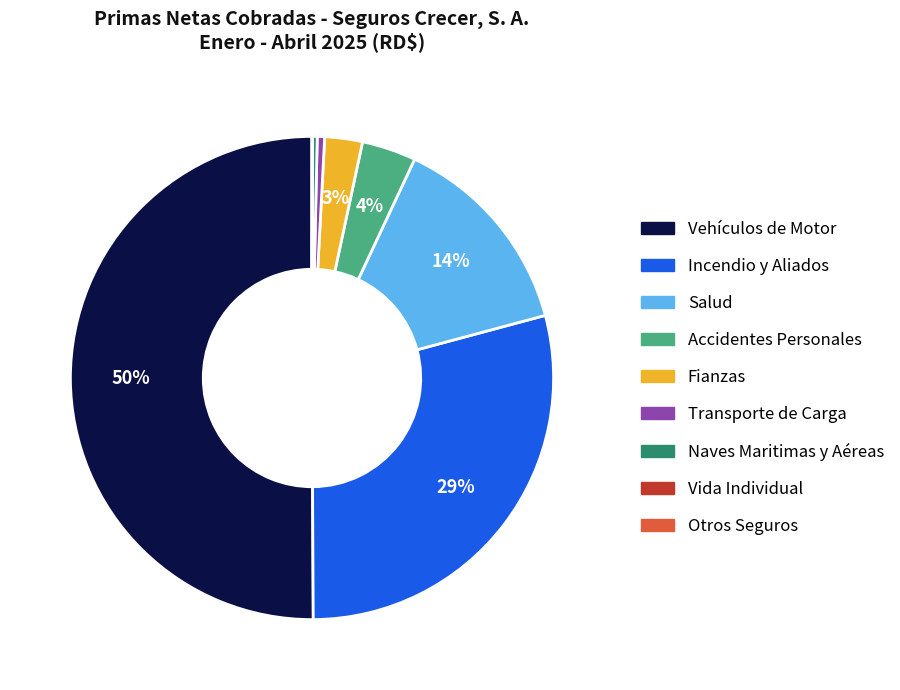

To the nearest percent, what is the difference between the largest and smallest slice percentages?

50%